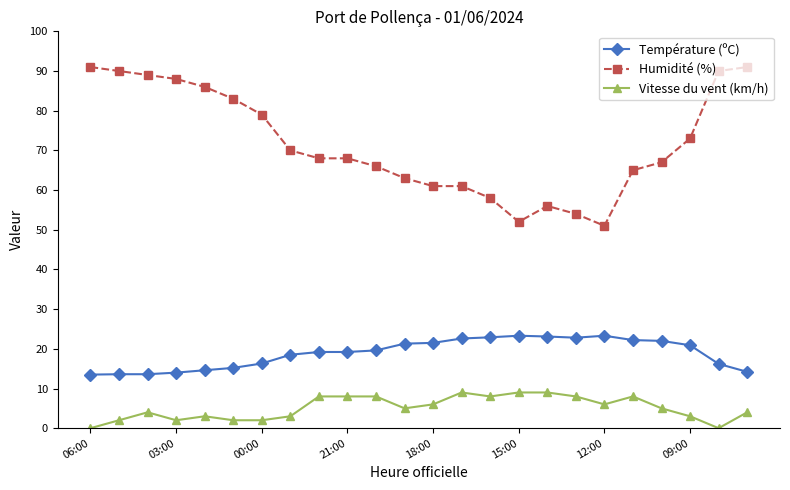

Which series has the largest total across all categories?

Humidité (%)